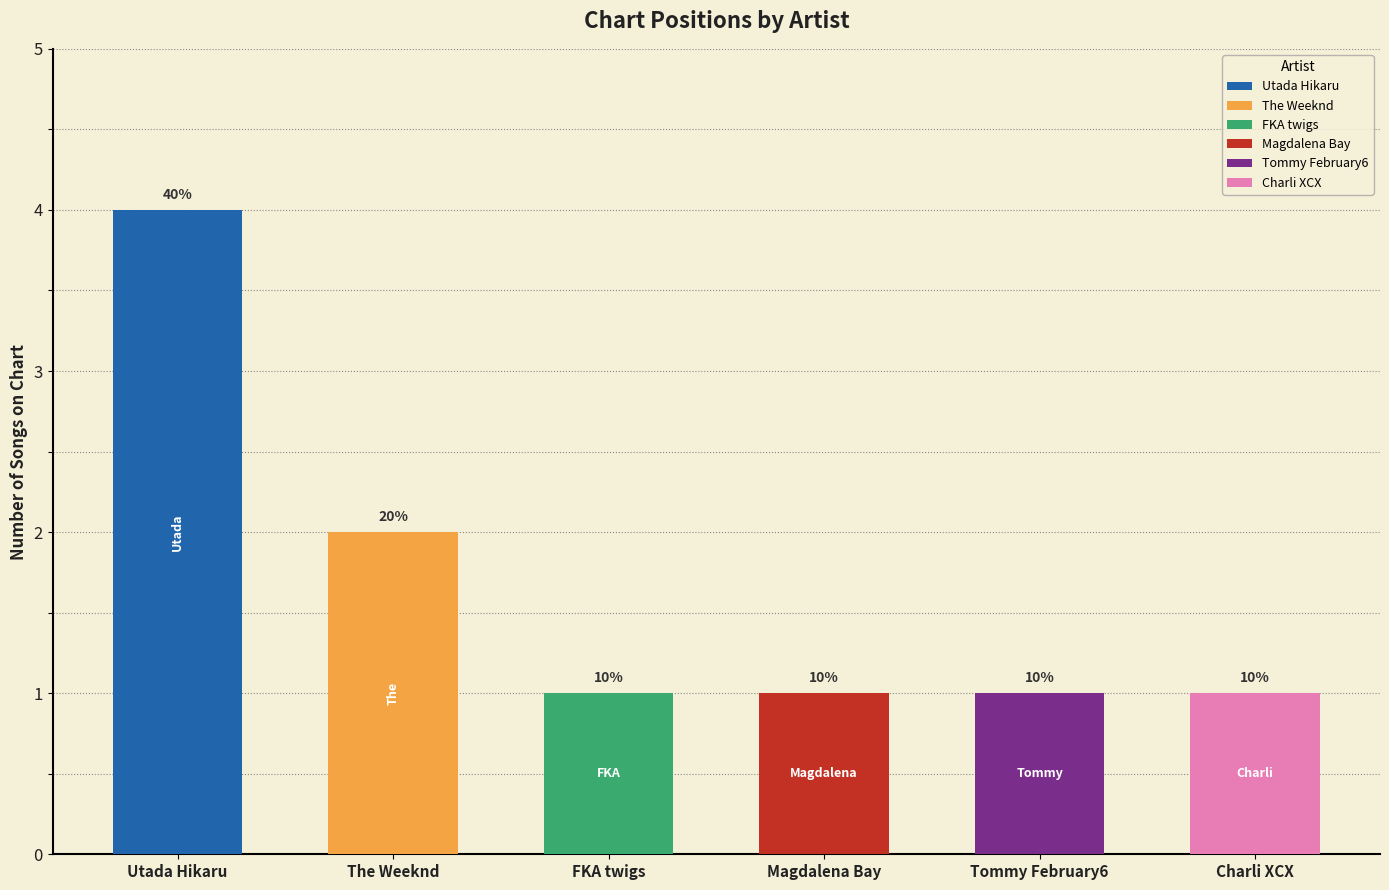

The chart shows a value of 3 at The Weeknd. True or false?

False